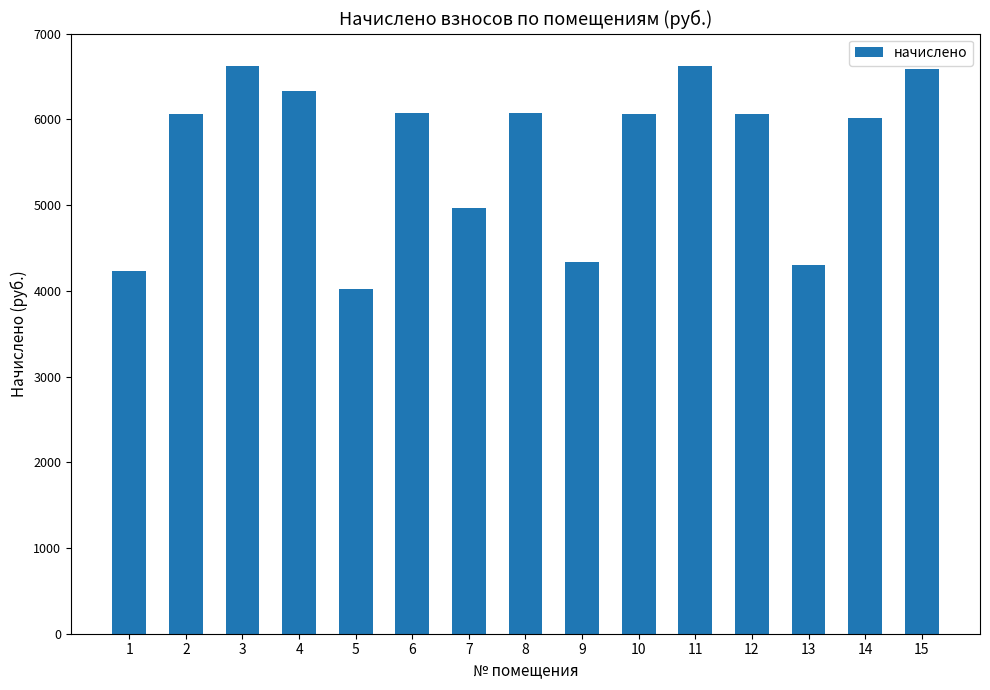

What is the maximum value shown in the chart?

6616.3